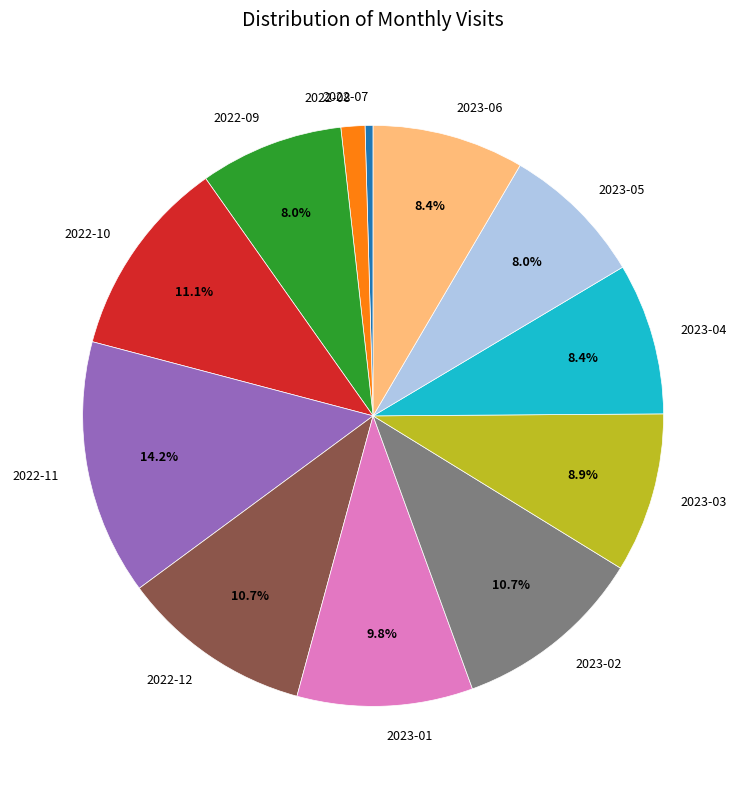

To the nearest percent, what is the difference between the 2023-03 and 2022-11 slice percentages?

5%